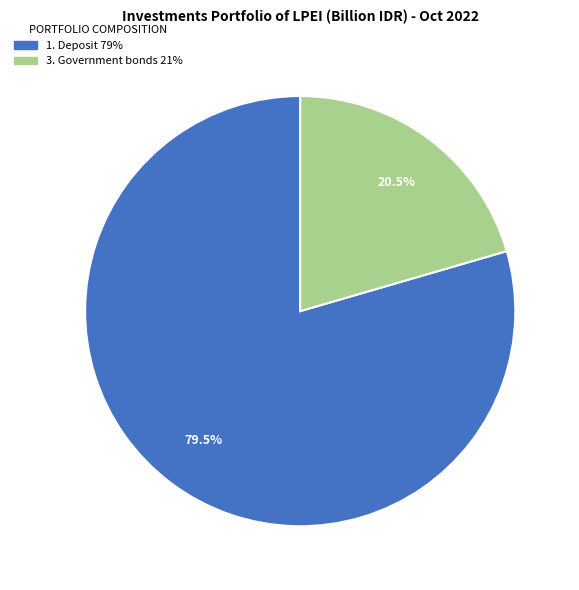

Is there a majority slice in this chart?

Yes